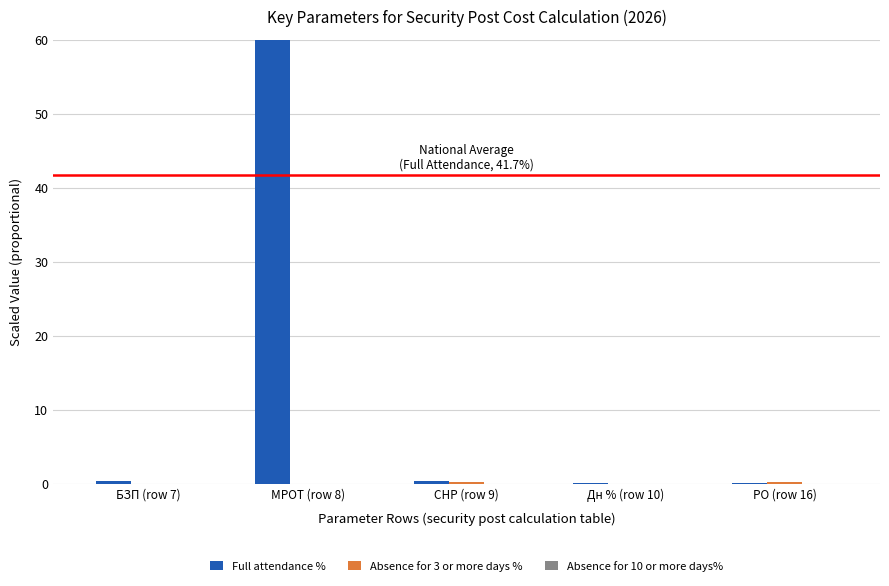

At which category is the sum across all series the highest?

МРОТ (row 8)